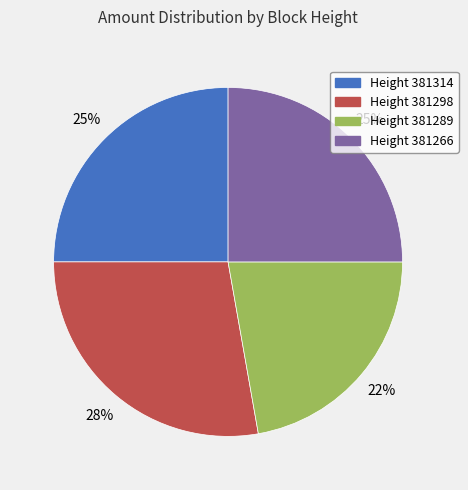

Approximately how many times larger is the value at Height 381266 compared to Height 381298?

0.9